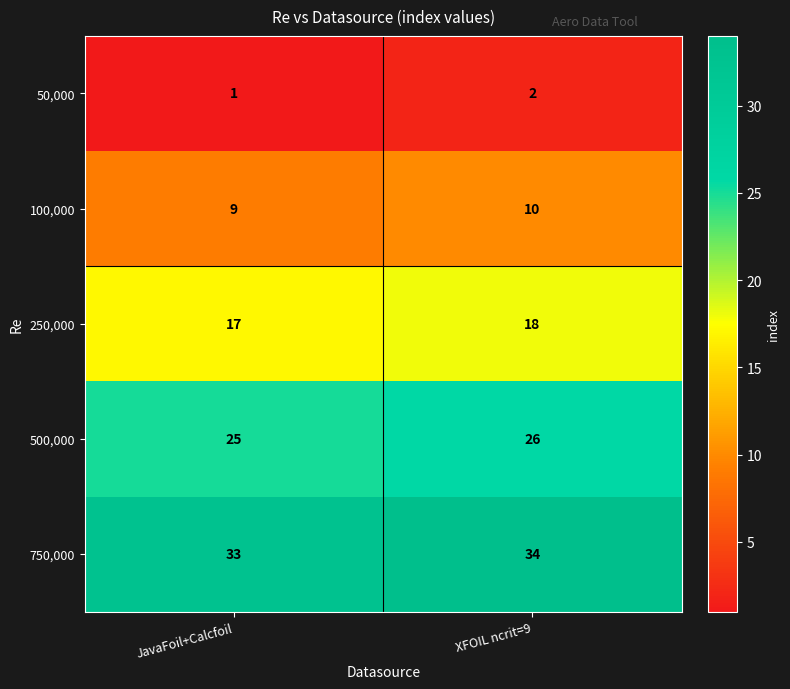

Count the number of categories in the chart.

2